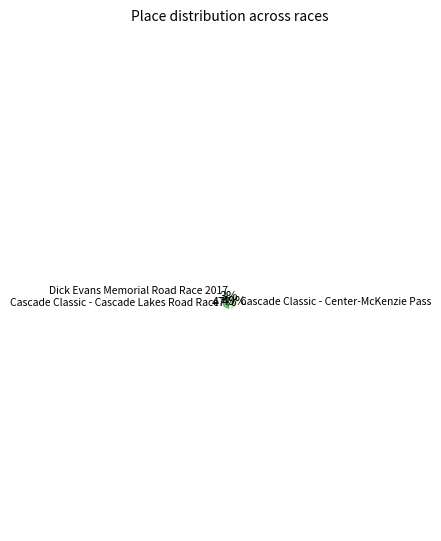

To the nearest percent, what is the difference between the largest and smallest slice percentages?

46%